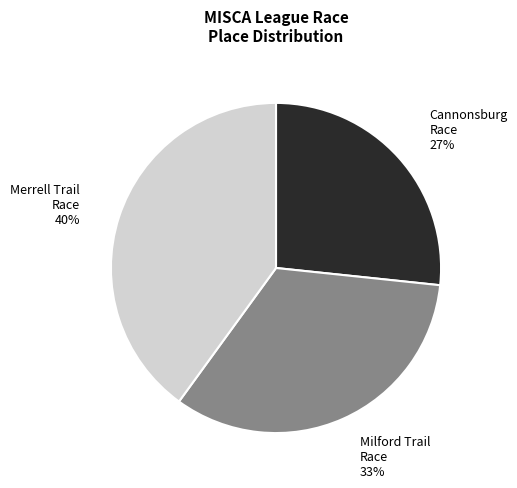

Which slice is the largest?

Merrell Trail Race